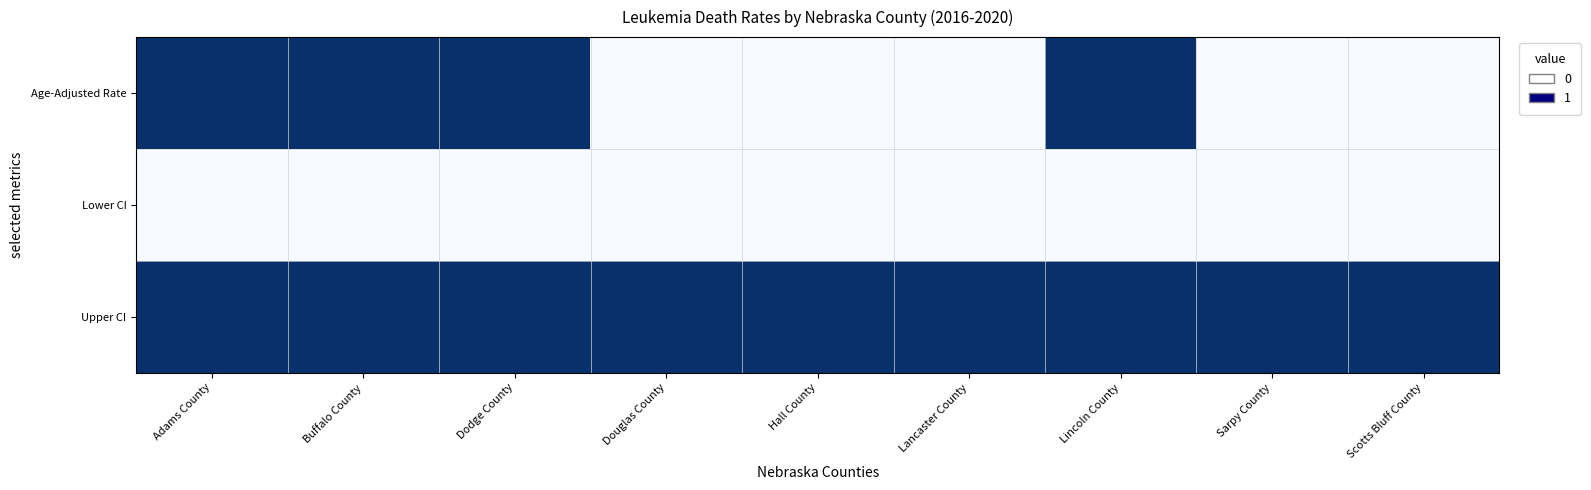

Count the number of categories in the chart.

9